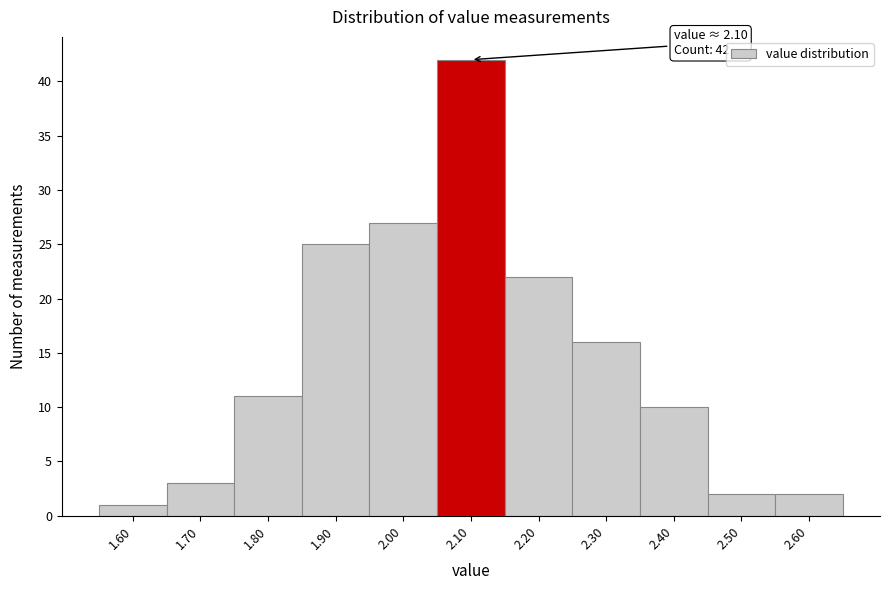

Reading left to right, extract all data points from this chart.

1	3	11	25	27	42	22	16	10	2	2